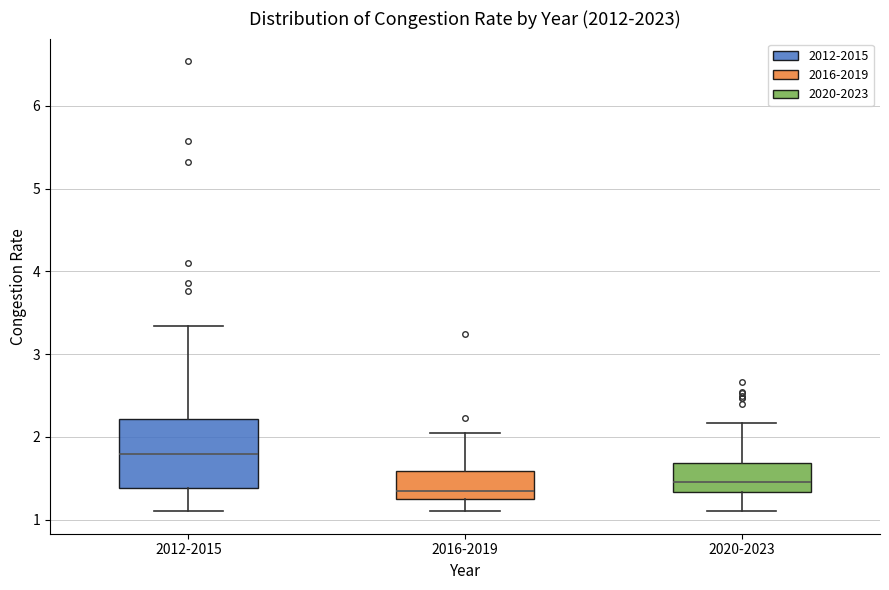

Where is the lower edge of the box for 2020-2023 on the y-axis? The values are not printed on the chart, so give them approximately, as read against the axis.

1.3